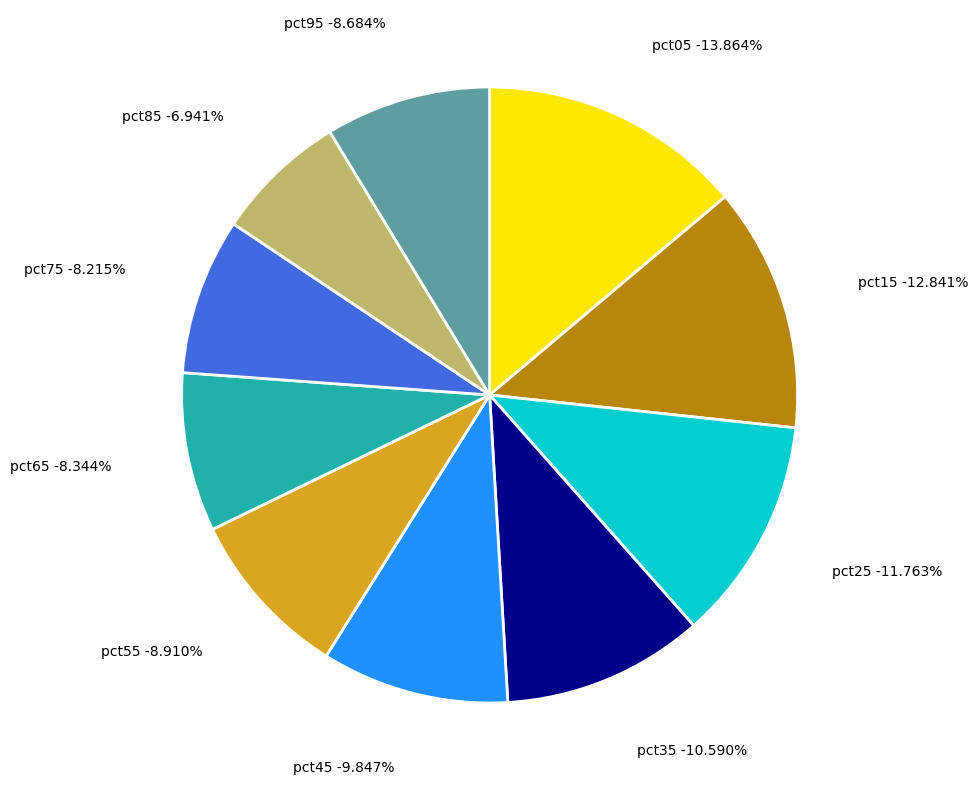

Is there a majority slice in this chart?

No